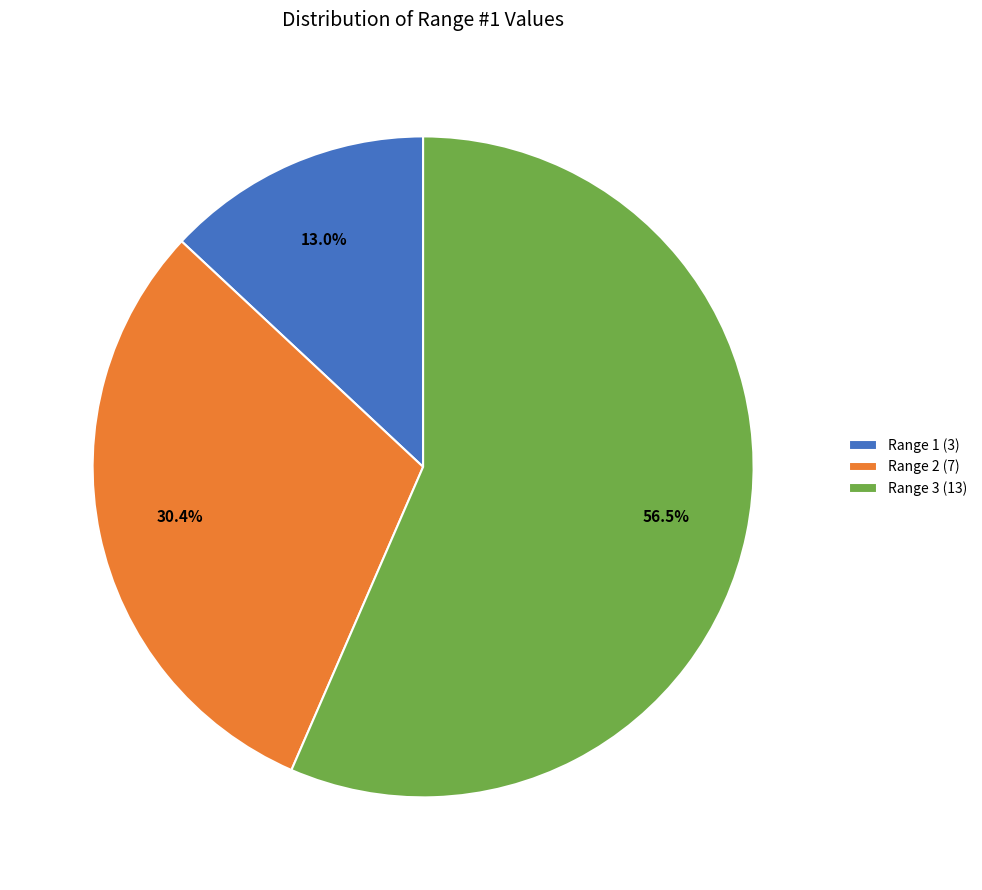

What percentage do Range 2 (7) and Range 3 (13) together represent?

87.0%